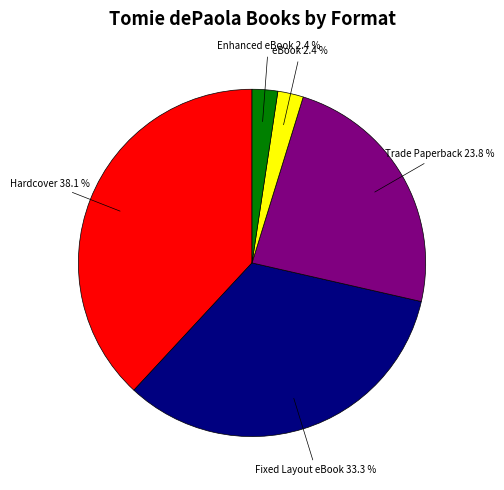

Is there a majority slice in this chart?

No